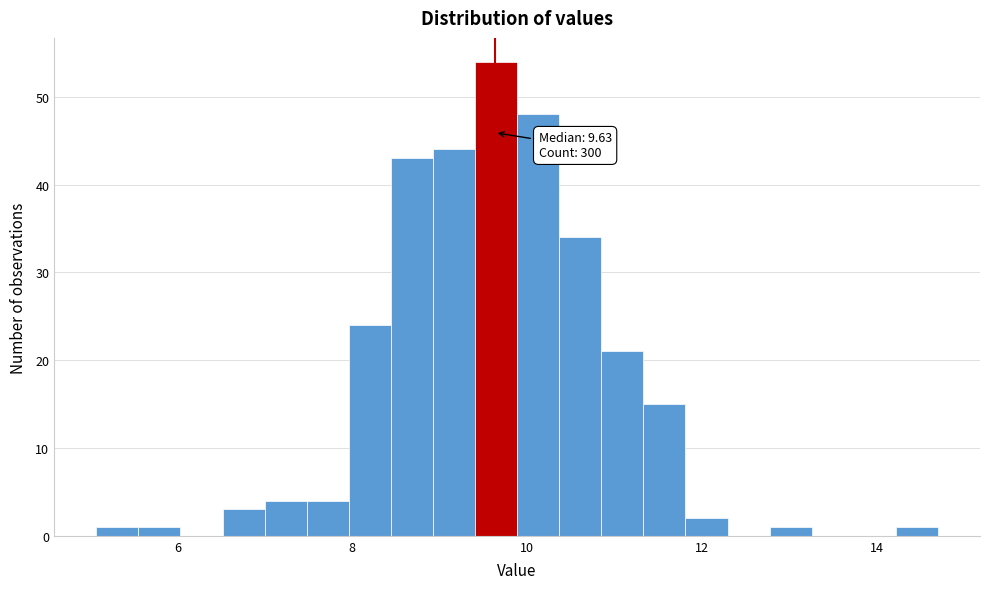

Read against the x-axis, roughly where is the centre of the tallest bar?

9.6